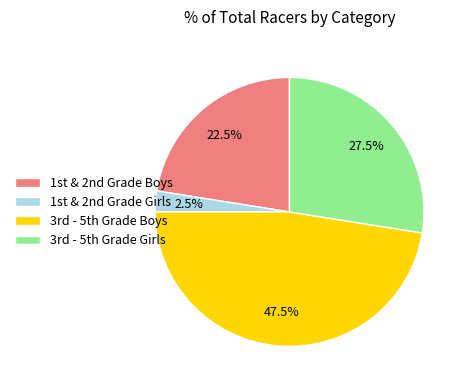

Rank the categories by value from lowest to highest.

1st & 2nd Grade Girls, 1st & 2nd Grade Boys, 3rd - 5th Grade Girls, 3rd - 5th Grade Boys